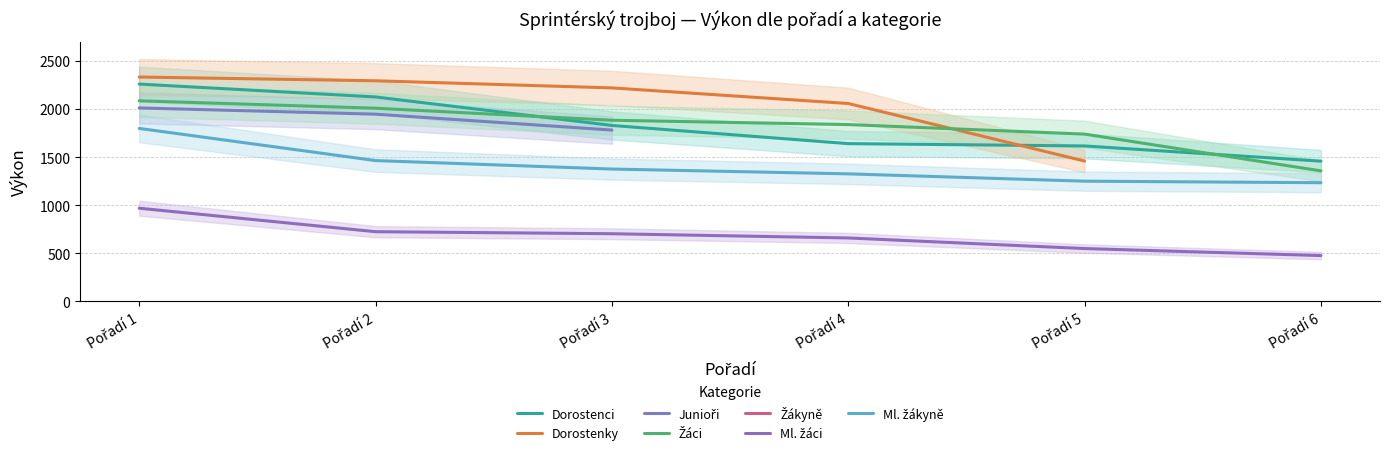

What value does the Dorostenci series have at Pořadí 3, to the nearest 50?

1850